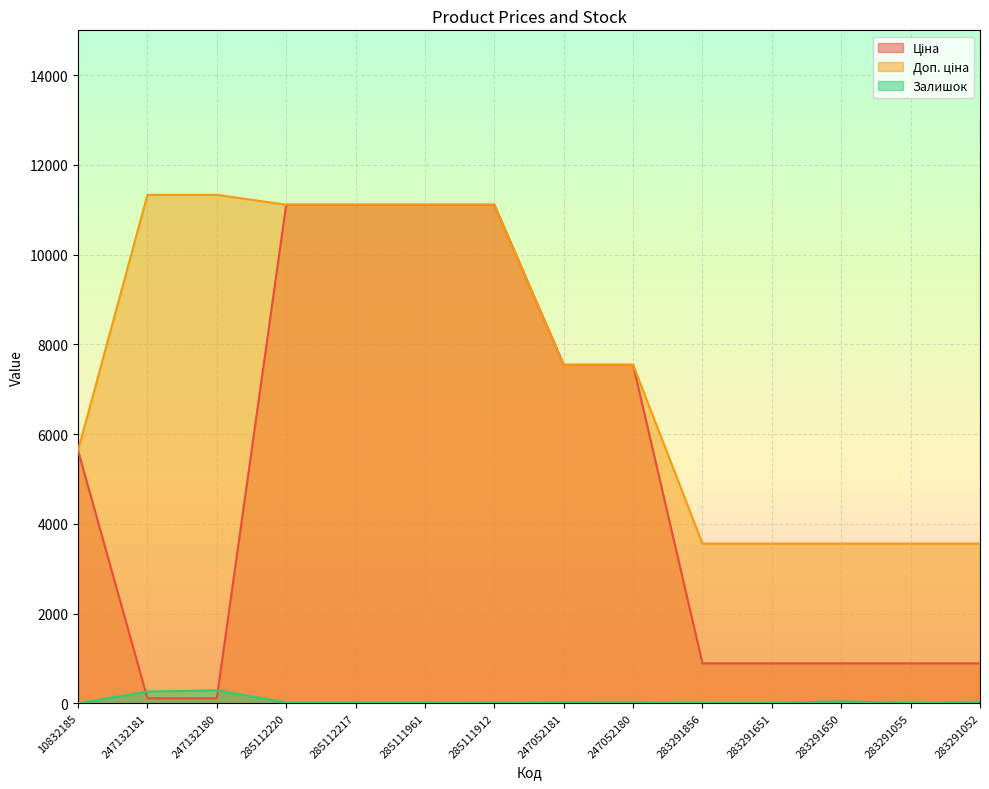

List the labels in order of Залишок value, smallest first.

10832185, 283291651, 283291856, 283291055, 285111912, 285112220, 285112217, 285111961, 247052181, 247052180, 283291052, 283291650, 247132181, 247132180